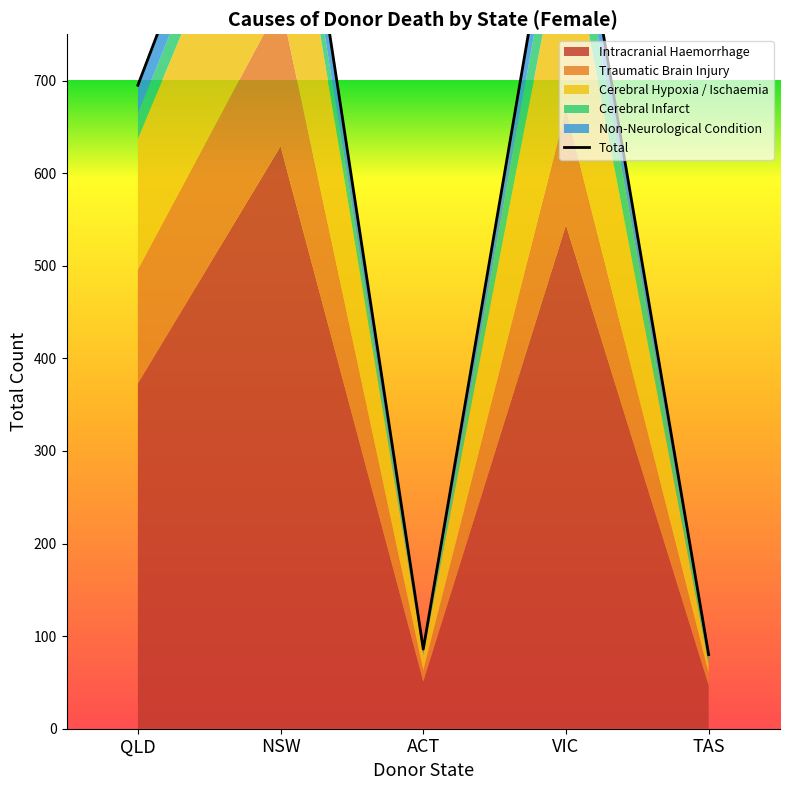

Is it true that Intracranial Haemorrhage equals 373 at QLD?

True